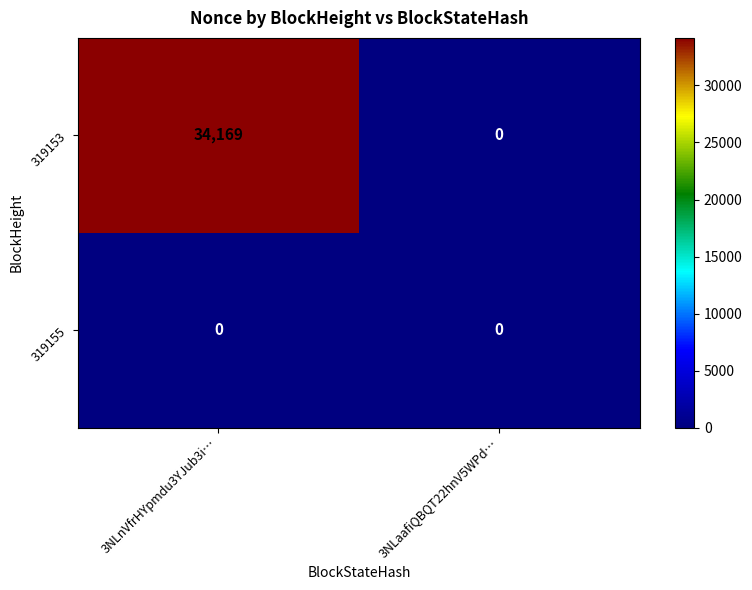

Rank the series by their maximum value, from lowest to highest.

319155, 319153